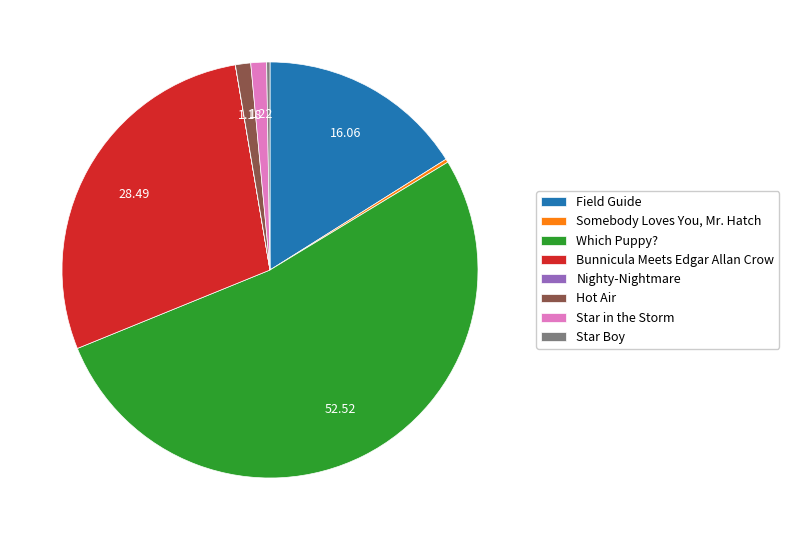

True or false: Star in the Storm accounts for 11% of the total.

False